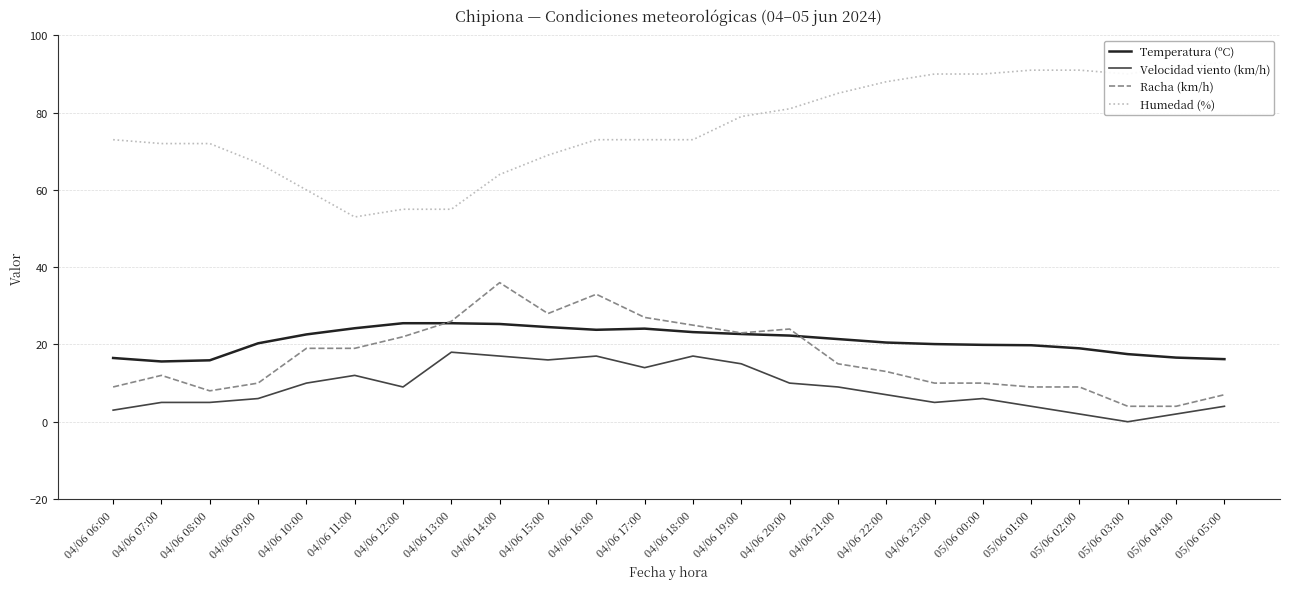

Rank the categories by Humedad (%) value from highest to lowest.

05/06 05:00, 05/06 04:00, 05/06 01:00, 05/06 02:00, 04/06 23:00, 05/06 00:00, 05/06 03:00, 04/06 22:00, 04/06 21:00, 04/06 20:00, 04/06 19:00, 04/06 06:00, 04/06 16:00, 04/06 17:00, 04/06 18:00, 04/06 07:00, 04/06 08:00, 04/06 15:00, 04/06 09:00, 04/06 14:00, 04/06 10:00, 04/06 12:00, 04/06 13:00, 04/06 11:00